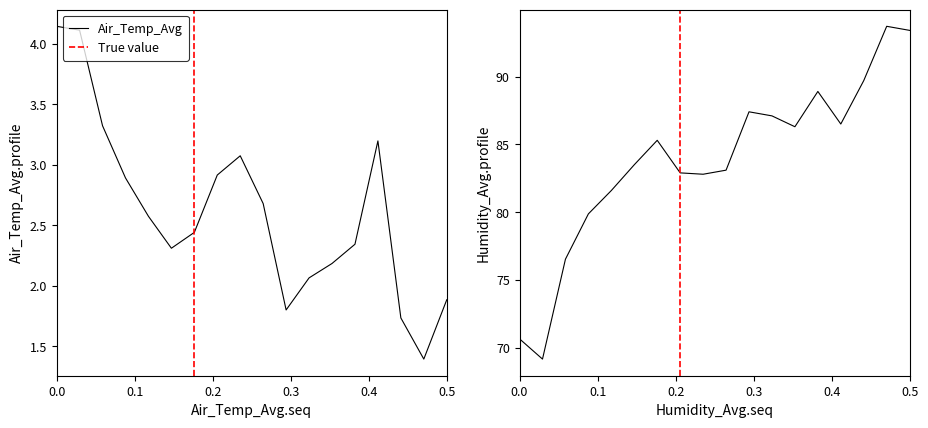

What is the difference between the maximum and minimum values in the Air_Temp_Avg series?

2.7